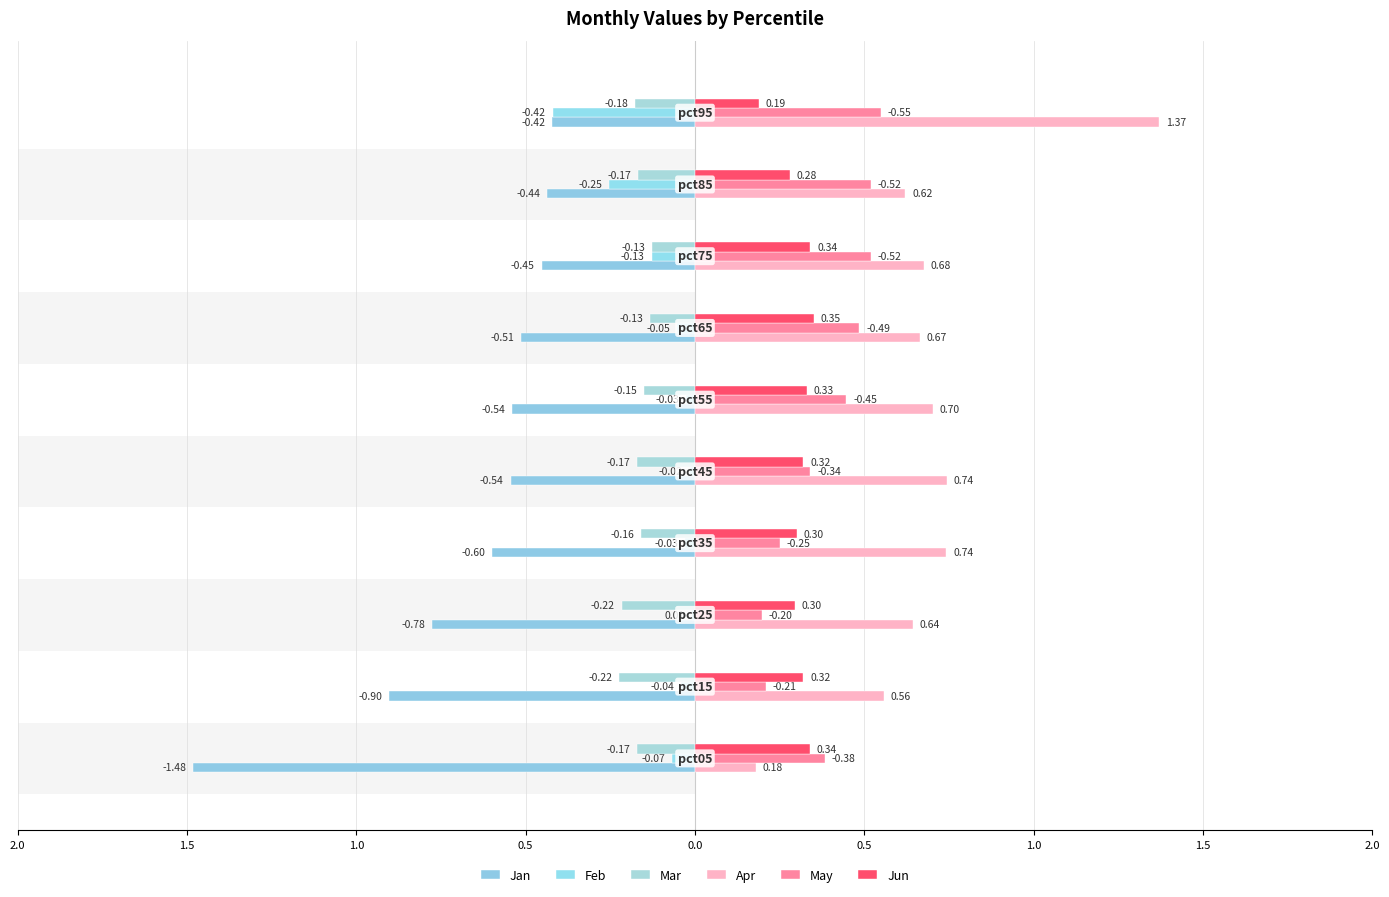

Does the chart contain any negative values?

Yes